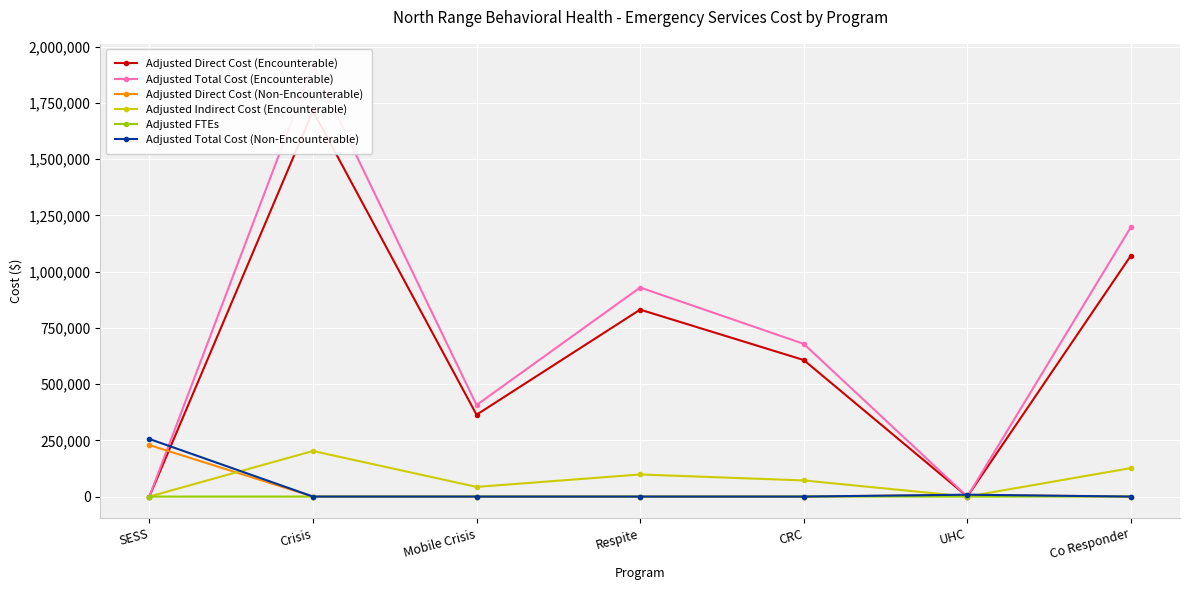

True or false: Adjusted Indirect Cost (Encounterable) has a value of 211982.8 at Co Responder.

False